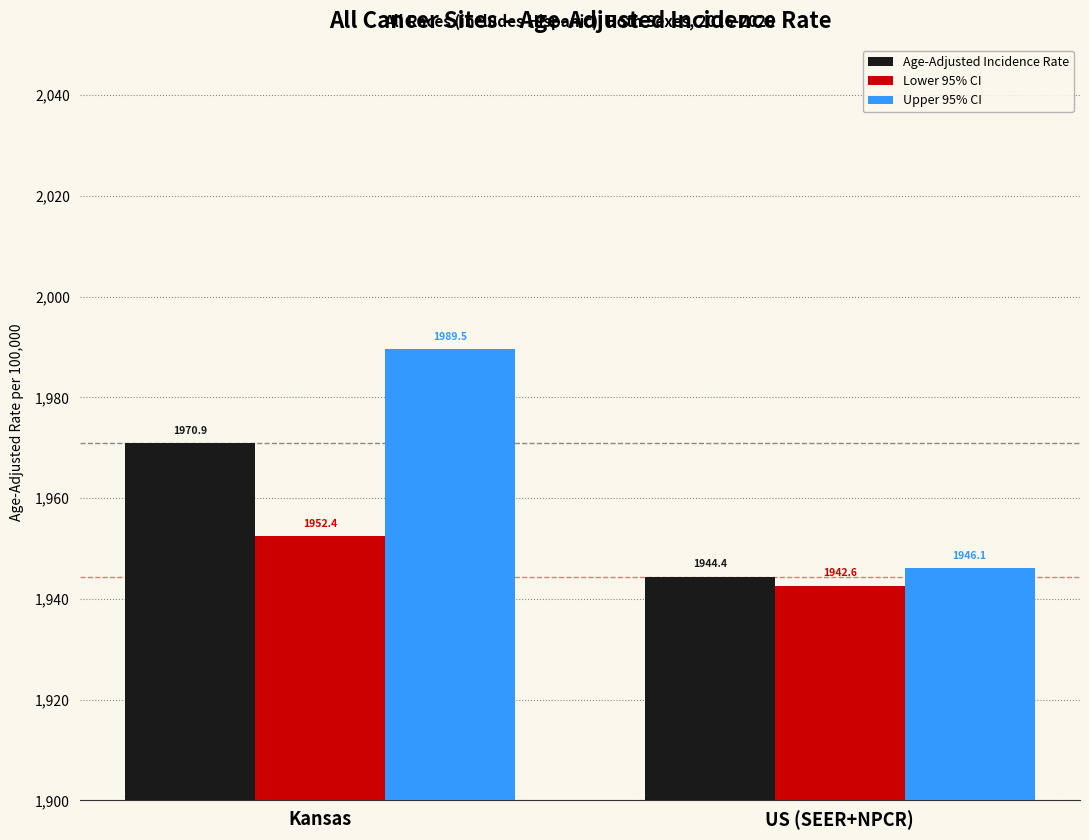

What is the label of the 2nd bar from the left?

US (SEER+NPCR)